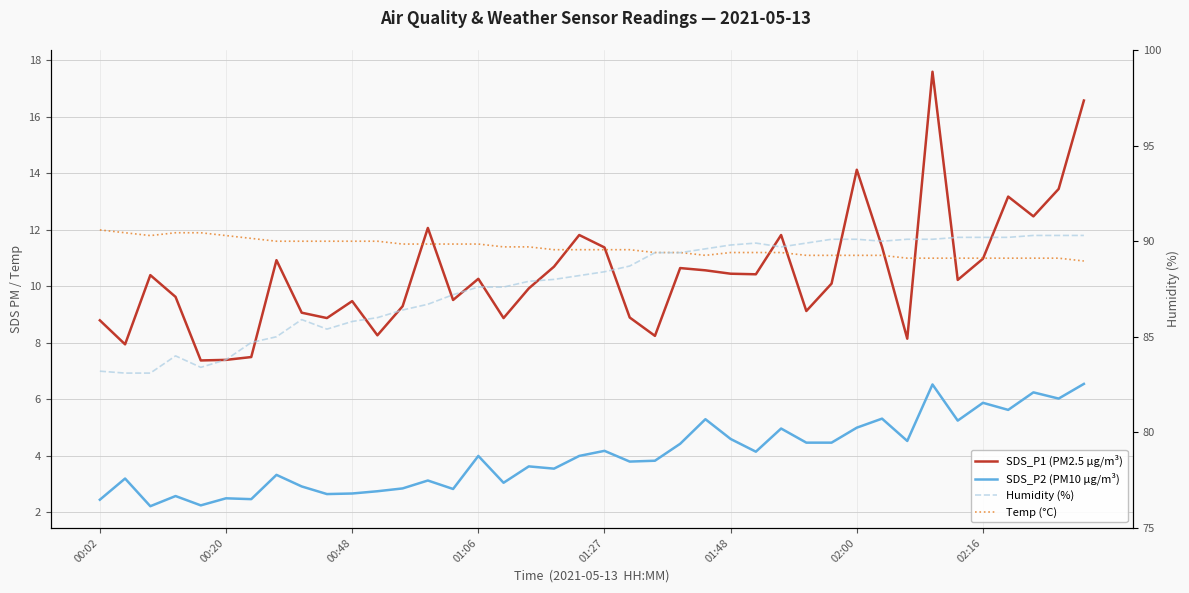

At 38, list the series in order from largest to smallest.

Humidity (%), SDS_P1 (PM2.5 µg/m³), Temp (°C), SDS_P2 (PM10 µg/m³)